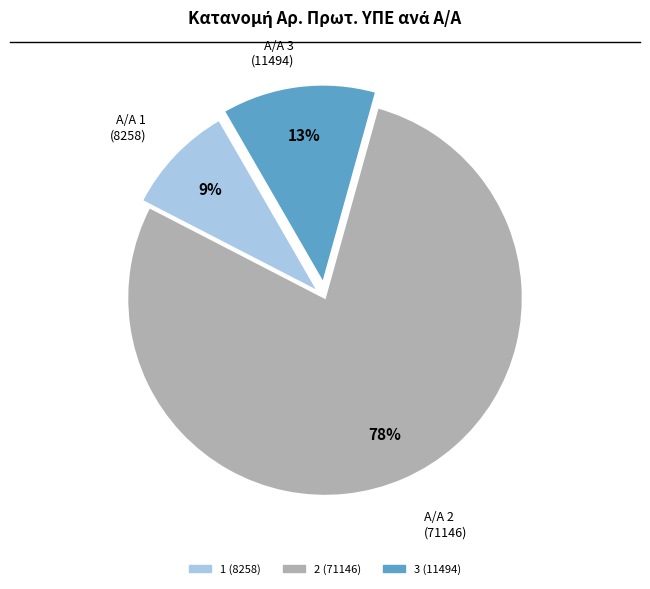

Is the sum of 1 (8258) and 3 (11494) greater than half?

No